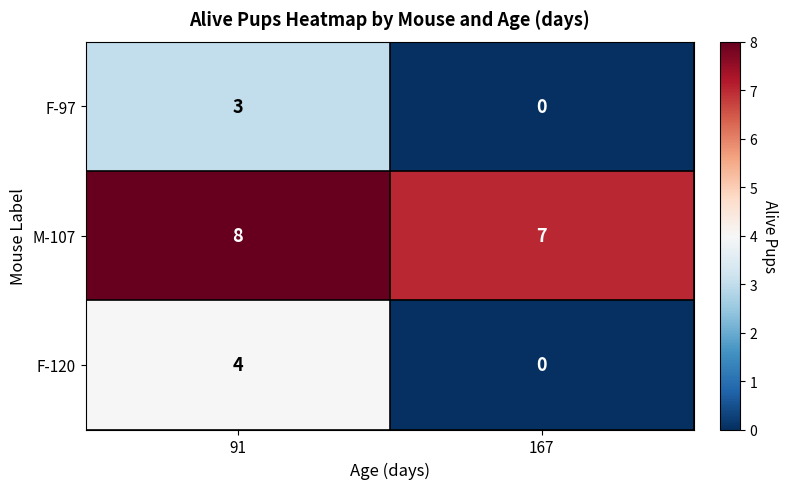

Which series has the widest spread of values?

F-120